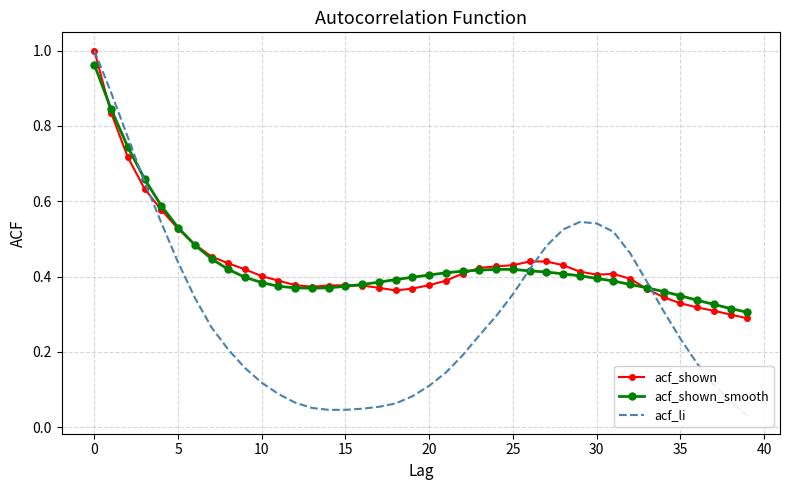

What are all the series names shown in the legend?

acf_shown, acf_shown_smooth, acf_li